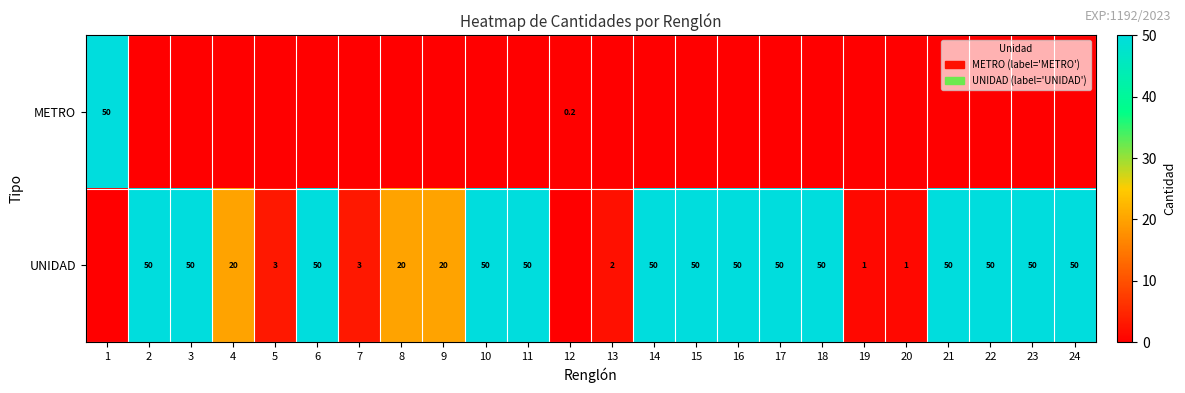

The value of UNIDAD at 15 is 50.0. True or false?

True